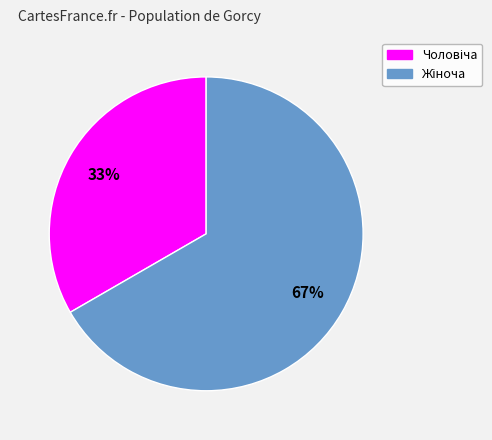

Does any single category account for the majority?

Yes